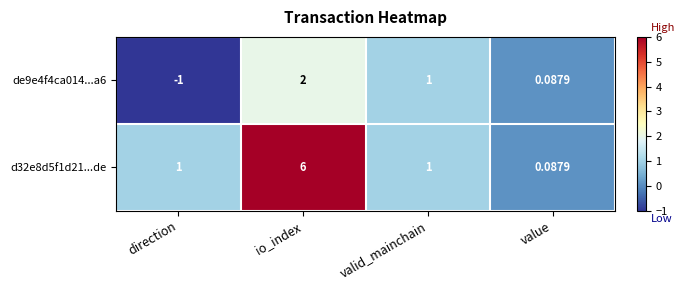

Which category has the lowest value in the de9e4f4ca014...a6 series?

direction